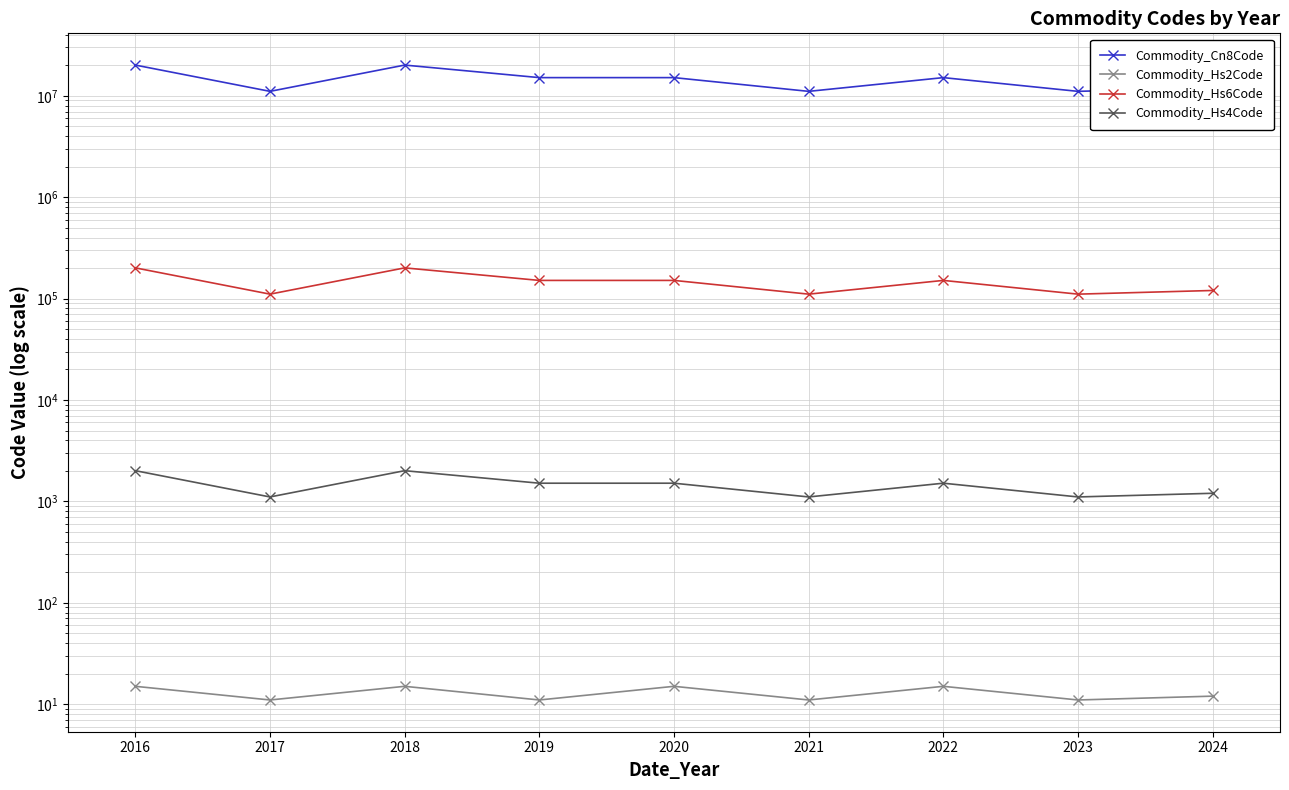

Reading right to left, list all the values displayed in this chart.

Commodity_Cn8Code: 12024200	11062090	15111090	11062090	15111090	15111090	20089991	11062010	20089991
Commodity_Hs2Code: 12	11	15	11	15	11	15	11	15
Commodity_Hs6Code: 120242	110620	151110	110620	151110	151110	200899	110620	200899
Commodity_Hs4Code: 1202	1106	1511	1106	1511	1511	2008	1106	2008